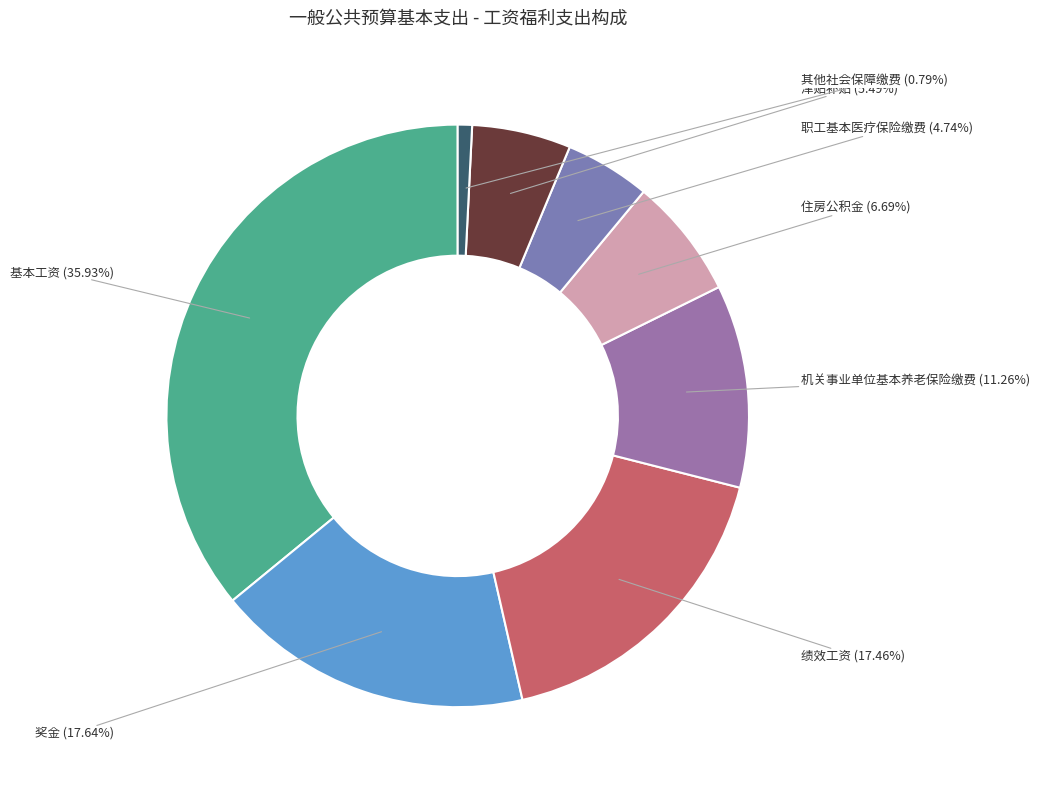

To the nearest percent, what is the combined percentage of 奖金 and 津贴补贴?

23%